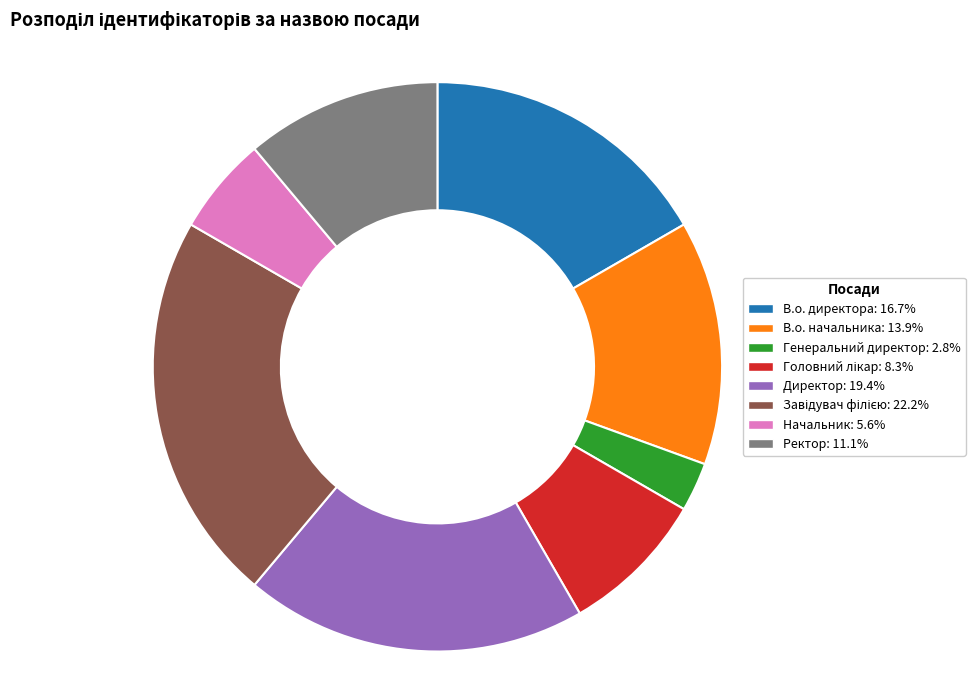

Combined, do В.о. начальника and В.о. директора account for over 50%?

No